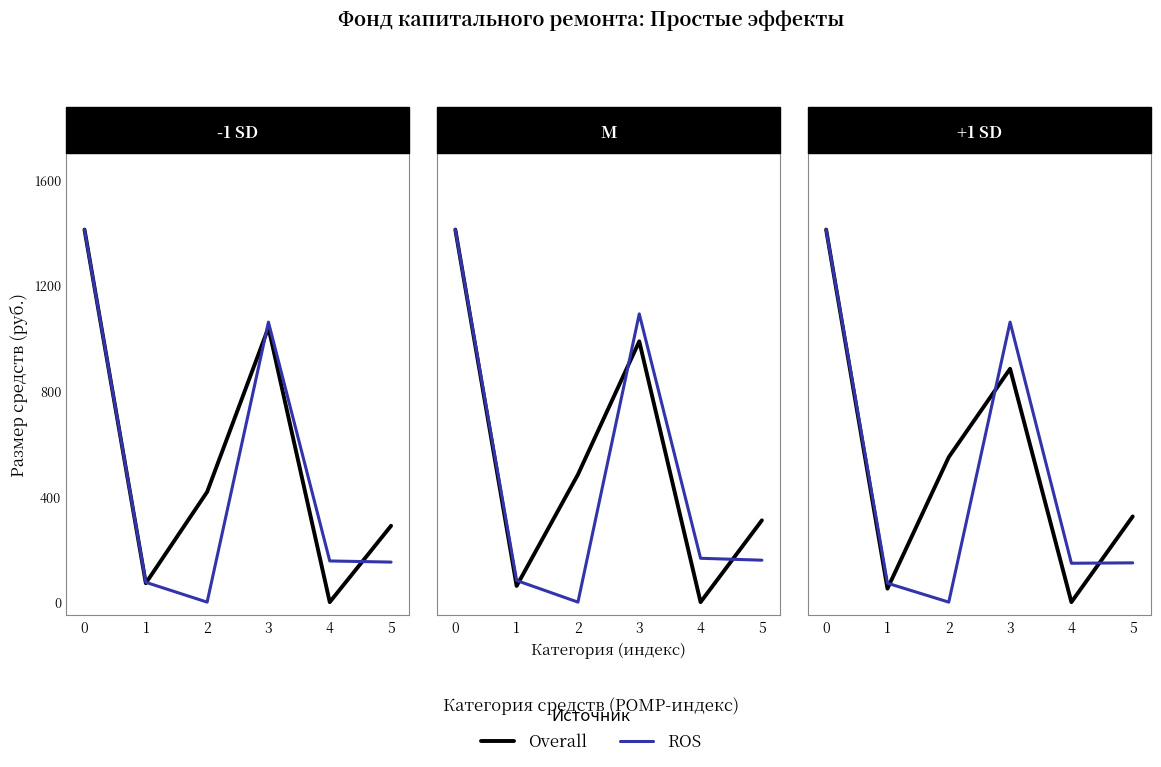

The value of Overall at 4 is 0.0. True or false?

True